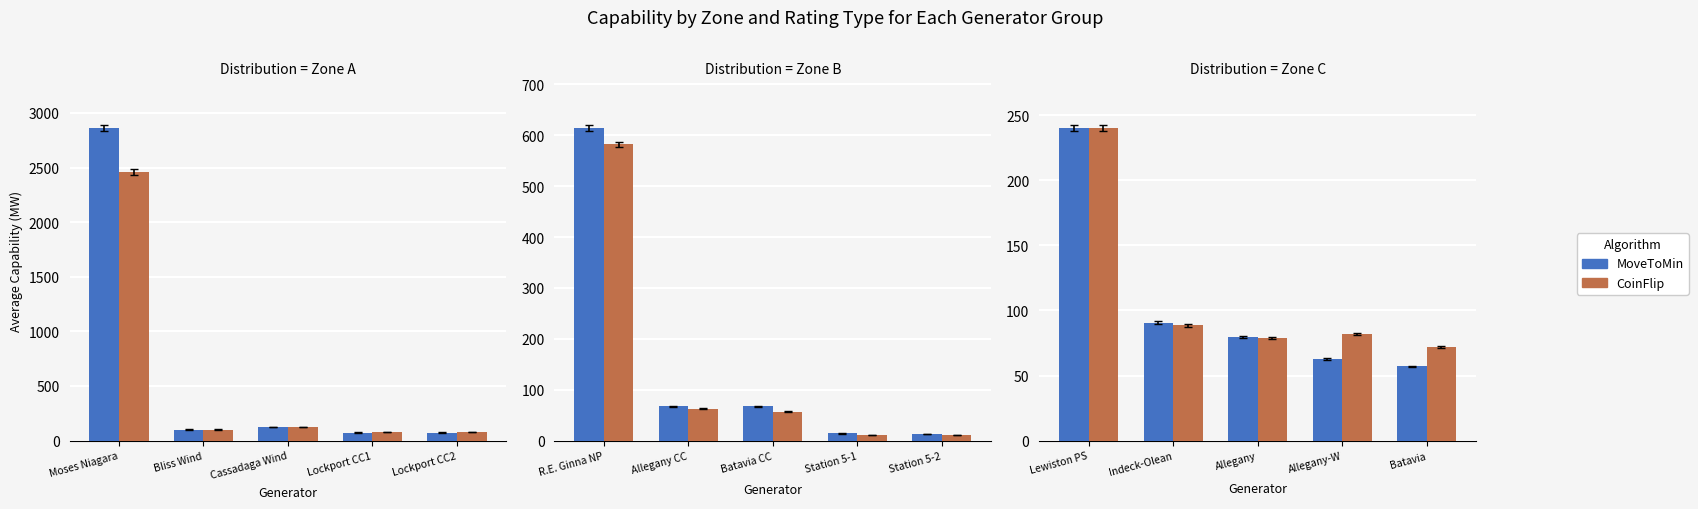

What is the approximate value of CoinFlip at Batavia?

71.7